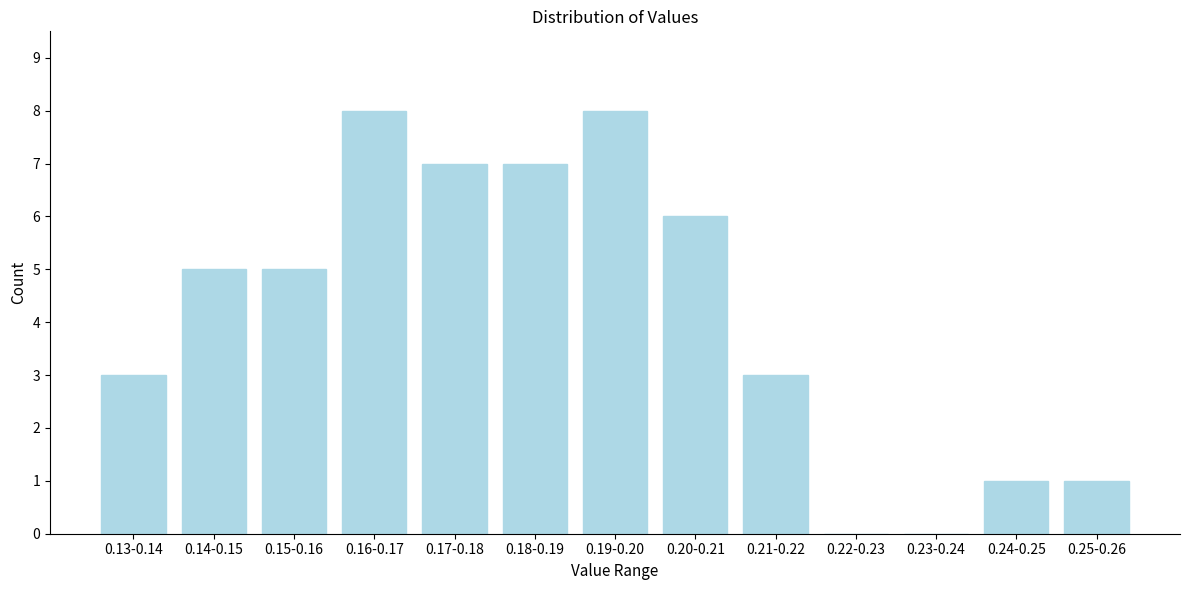

Reading right to left, what are all the values shown in this chart?

0.25-0.26=1	0.24-0.25=1	0.23-0.24=0	0.22-0.23=0	0.21-0.22=3	0.20-0.21=6	0.19-0.20=8	0.18-0.19=7	0.17-0.18=7	0.16-0.17=8	0.15-0.16=5	0.14-0.15=5	0.13-0.14=3